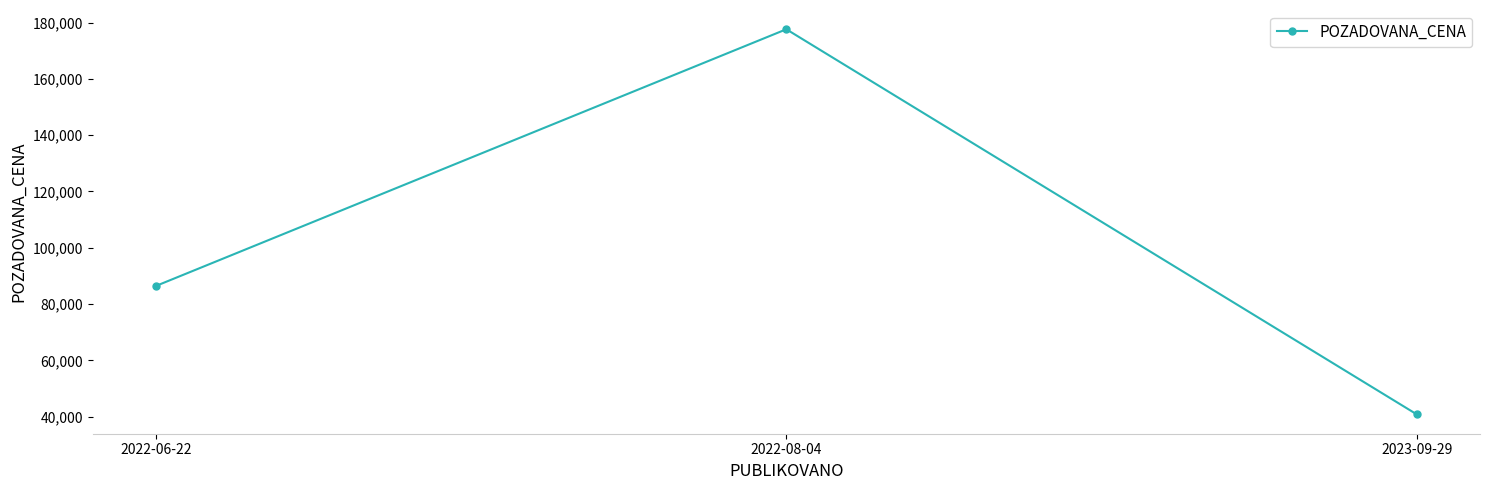

Rank the categories by value from lowest to highest.

2023-09-29, 2022-06-22, 2022-08-04